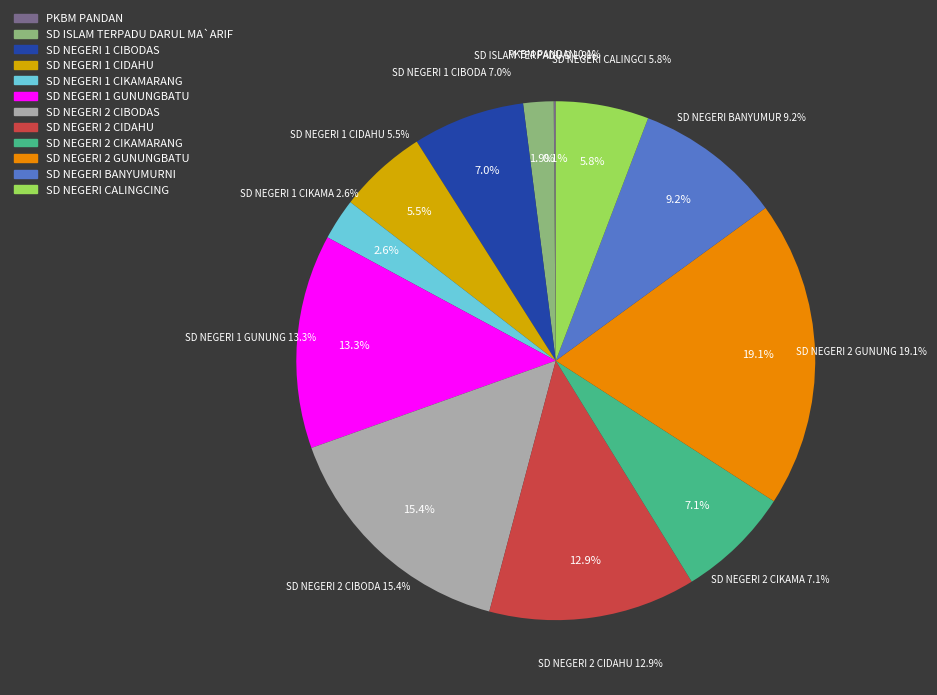

The SD NEGERI 2 CIDAHU slice represents 13% of the pie. True or false?

True